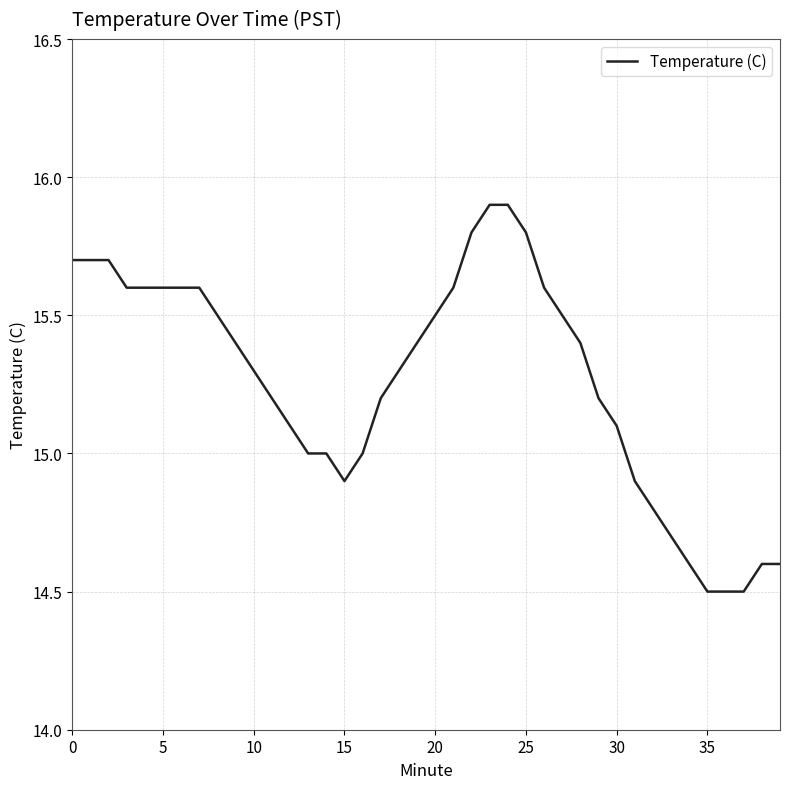

What is the smallest value displayed?

14.5